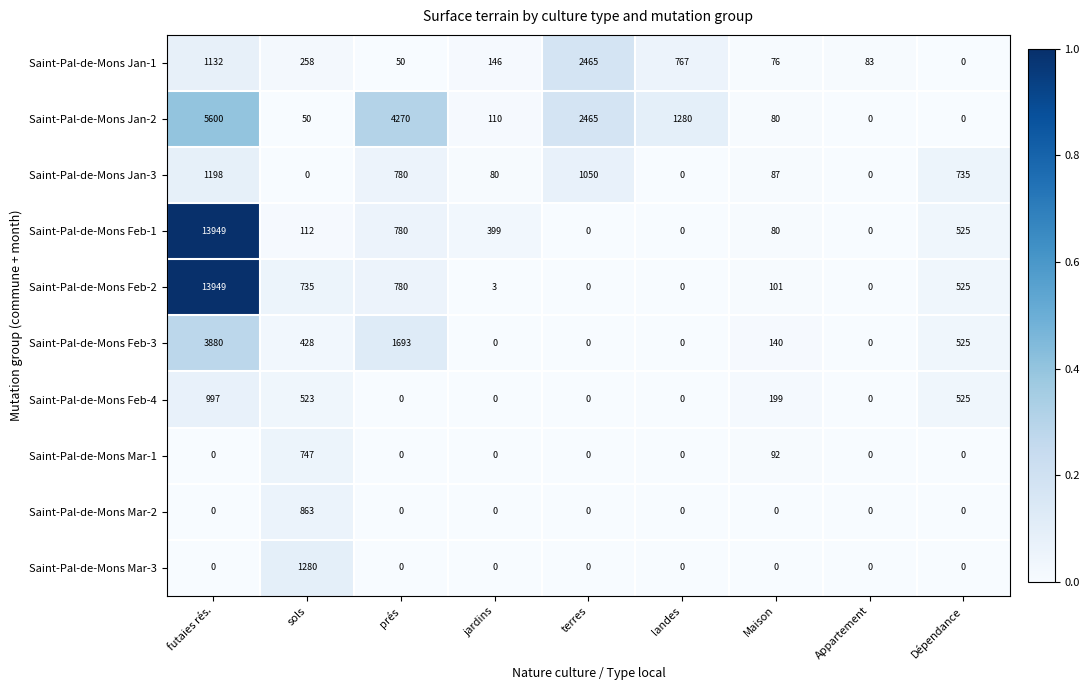

Rank the series at sols from lowest to highest value.

Saint-Pal-de-Mons Jan-3, Saint-Pal-de-Mons Jan-2, Saint-Pal-de-Mons Feb-1, Saint-Pal-de-Mons Jan-1, Saint-Pal-de-Mons Feb-3, Saint-Pal-de-Mons Feb-4, Saint-Pal-de-Mons Feb-2, Saint-Pal-de-Mons Mar-1, Saint-Pal-de-Mons Mar-2, Saint-Pal-de-Mons Mar-3